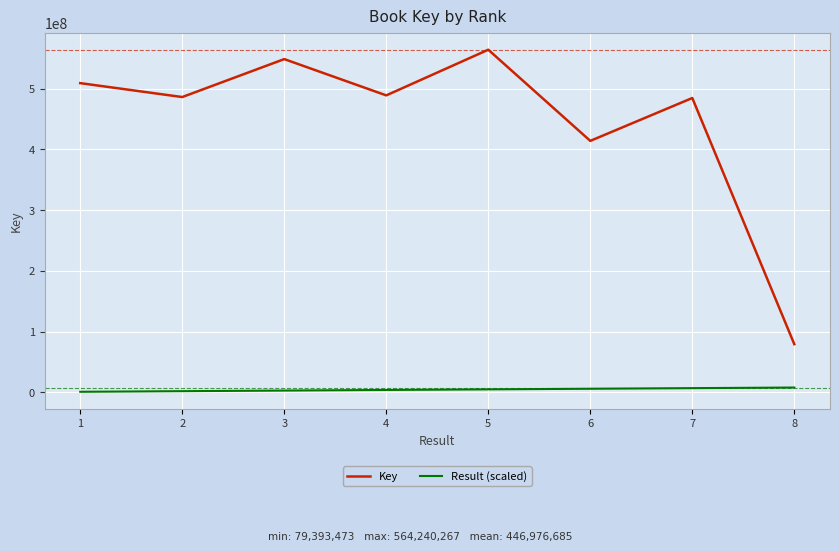

At how many categories does at least one series exceed 25805760?

8